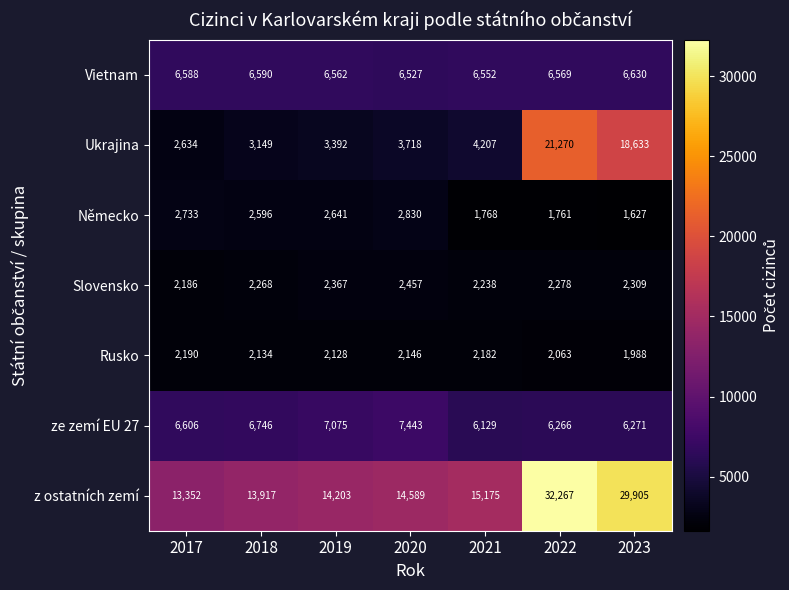

Rank the series at 2023 from highest to lowest value.

z ostatních zemí, Ukrajina, Vietnam, ze zemí EU 27, Slovensko, Rusko, Německo